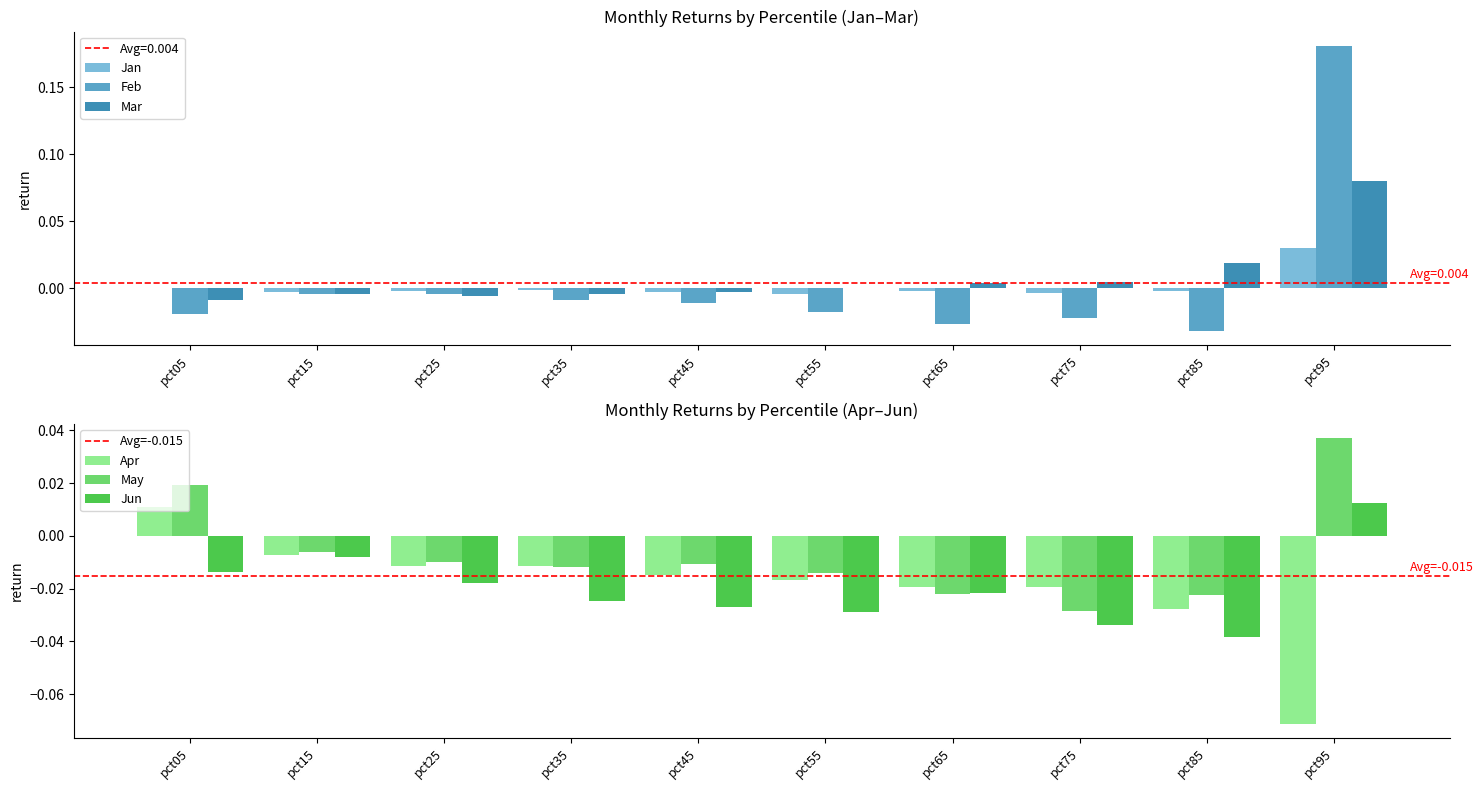

At which category is the sum across all series the highest?

pct95